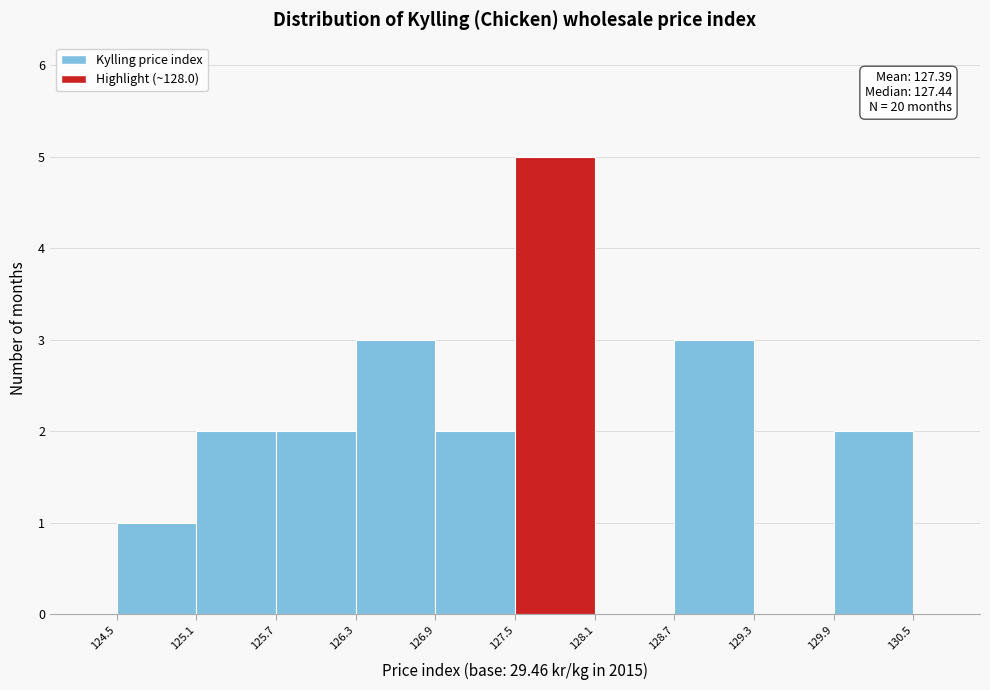

Which range on the x-axis has the tallest bar?

127.5 to 128.1